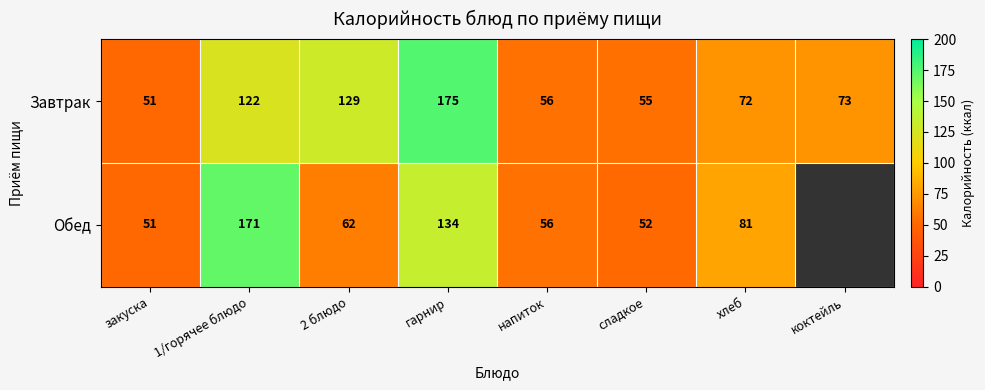

Between гарнир and сладкое, which series saw the biggest shift?

Завтрак